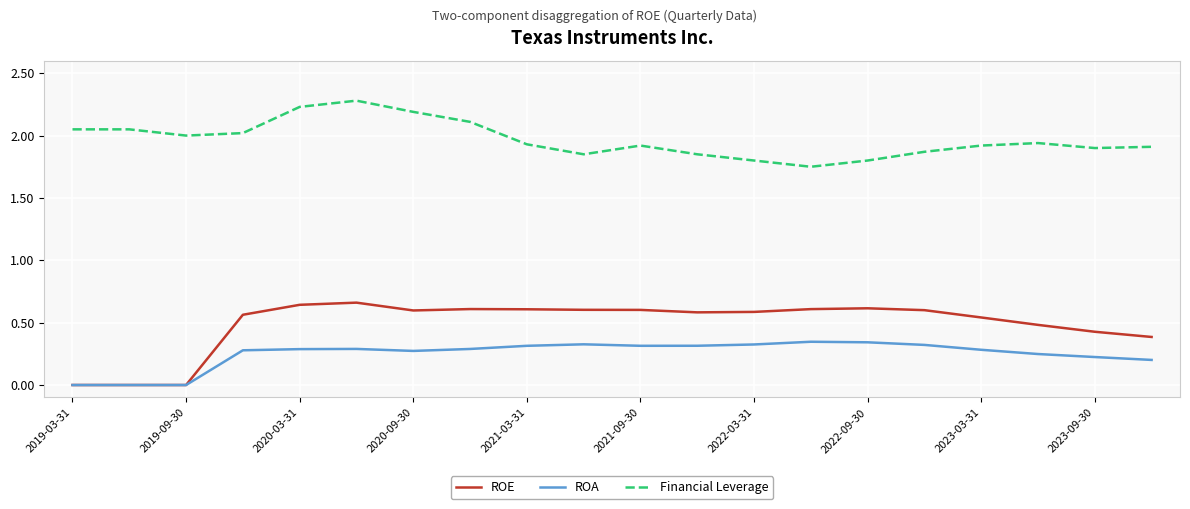

How many lines are shown in the chart?

3